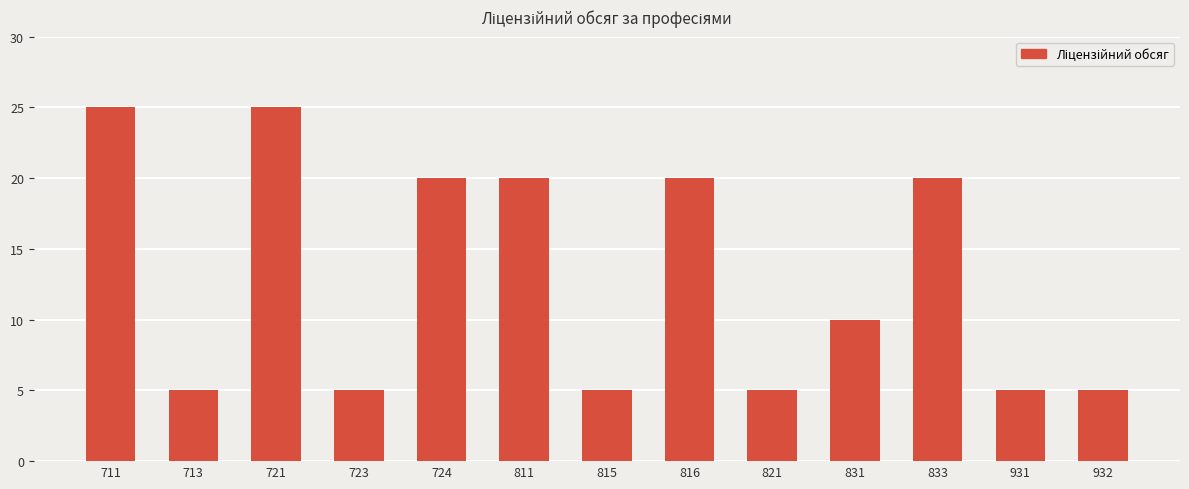

What is the smallest value displayed?

5